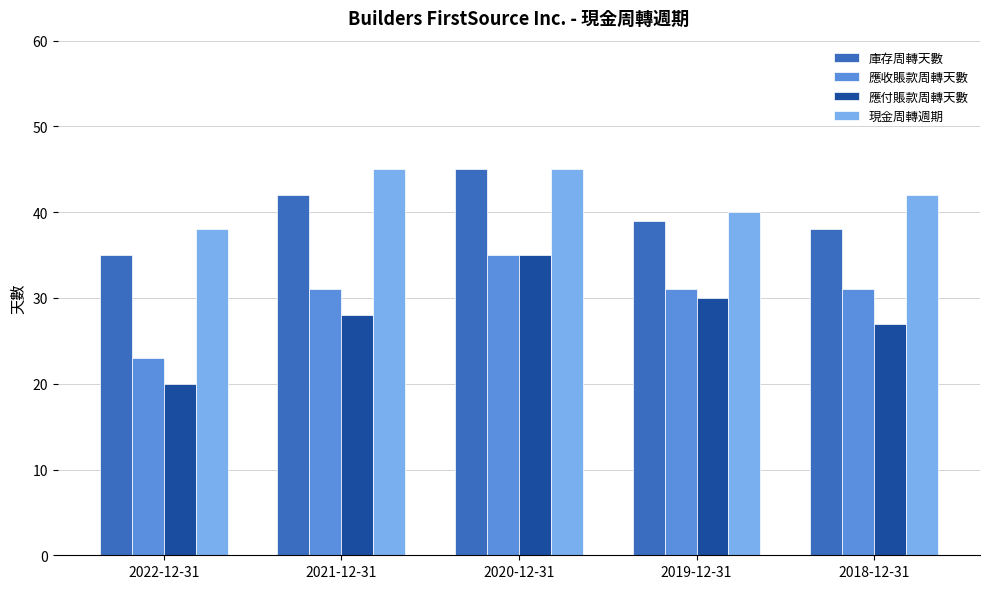

What are all the series names shown in the legend?

庫存周轉天數, 應收賬款周轉天數, 應付賬款周轉天數, 現金周轉週期